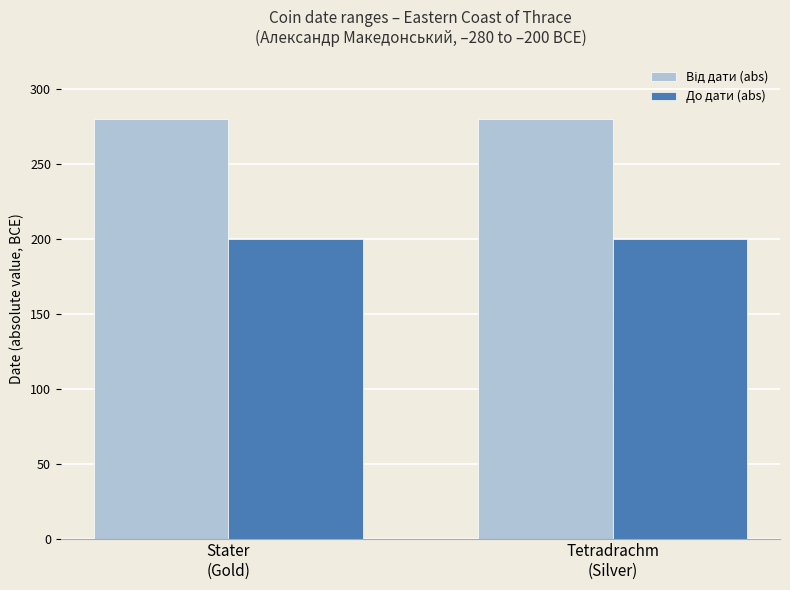

What is the total value across all series at Stater
(Gold)?

480